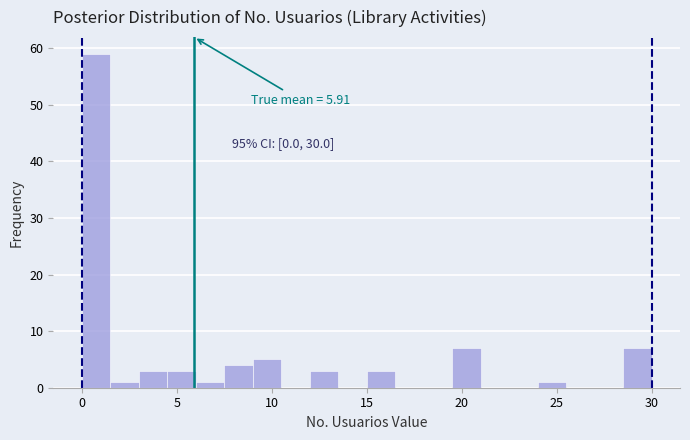

Around what value on the x-axis is the tallest bar? Give the approximate position of its centre, as read against the axis.

1.0